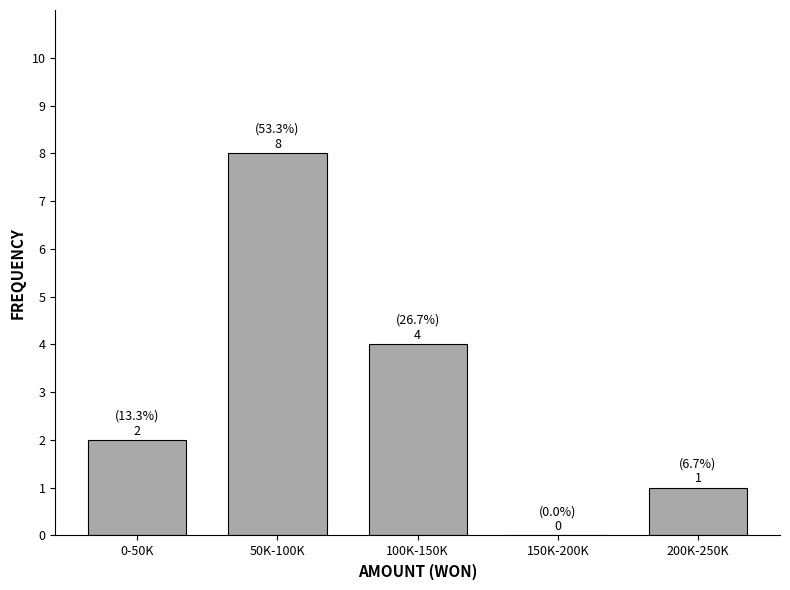

Reading left to right, transcribe all the data shown in this chart.

0-50K=2	50K-100K=8	100K-150K=4	150K-200K=0	200K-250K=1